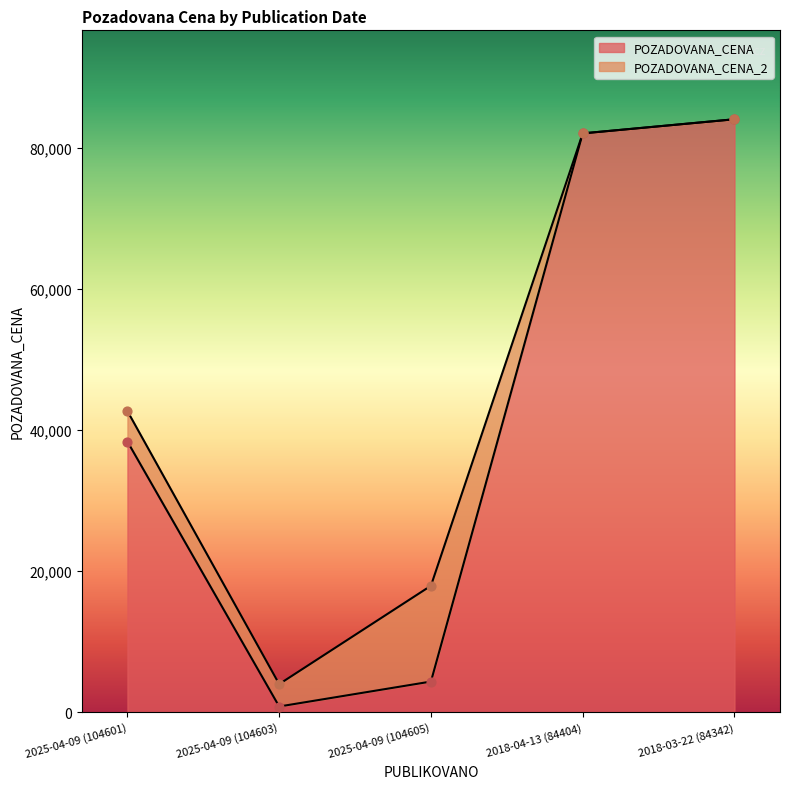

Between 2025-04-09 (104603) and 2025-04-09 (104601), which is larger?

2025-04-09 (104601)